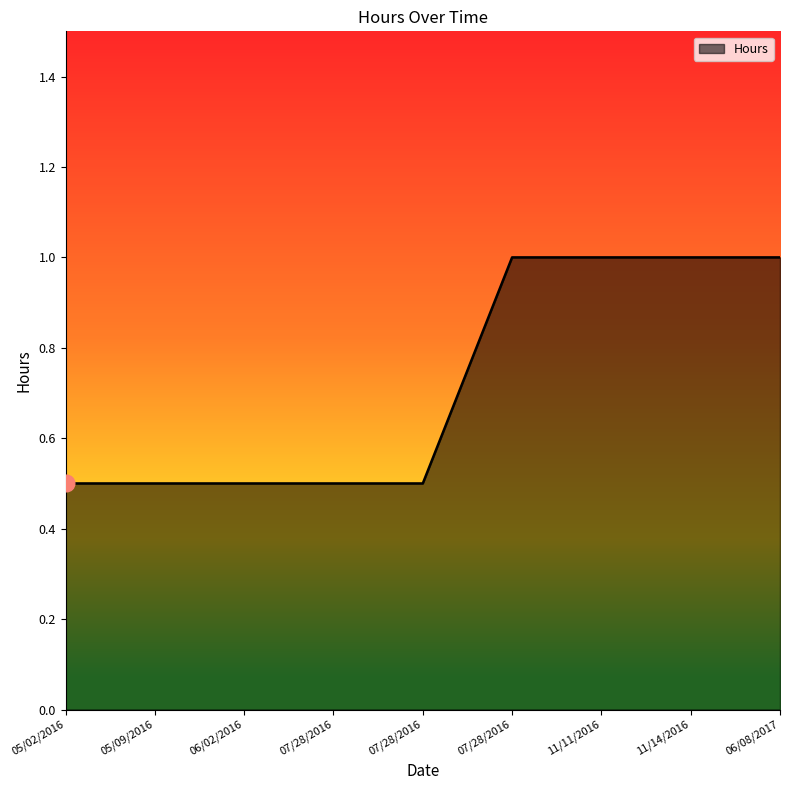

At which label is the value closest to 0?

05/02/2016